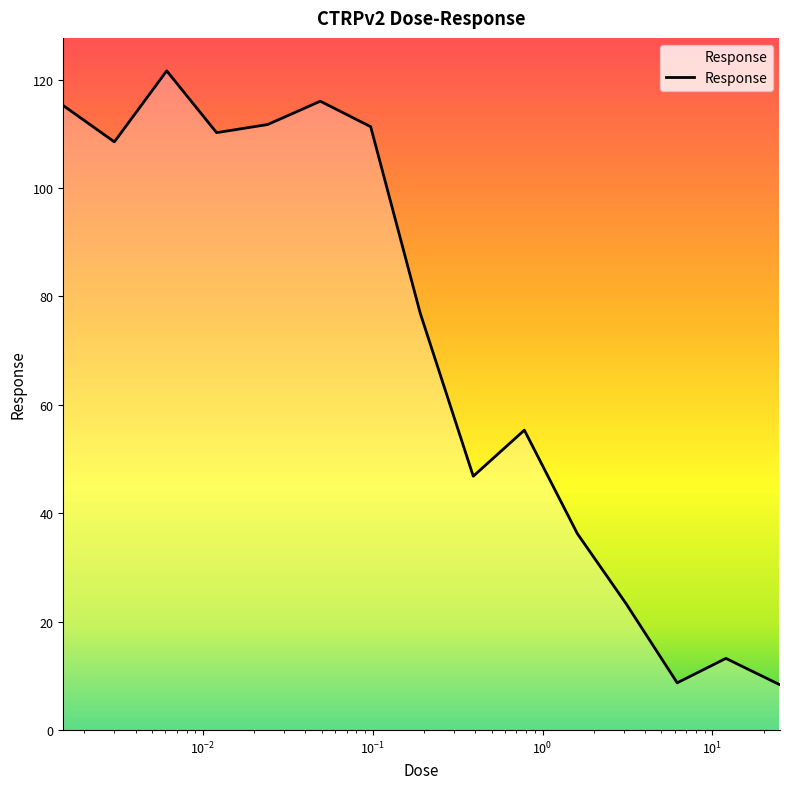

What is the greatest value displayed?

121.6